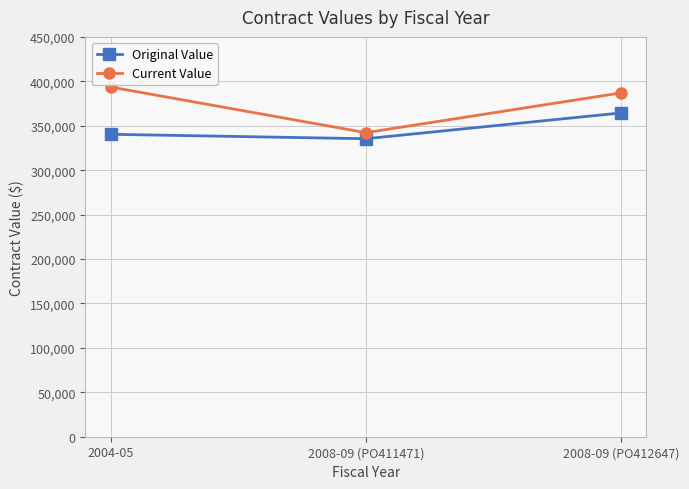

At which category is the sum across all series the highest?

2008-09 (PO412647)